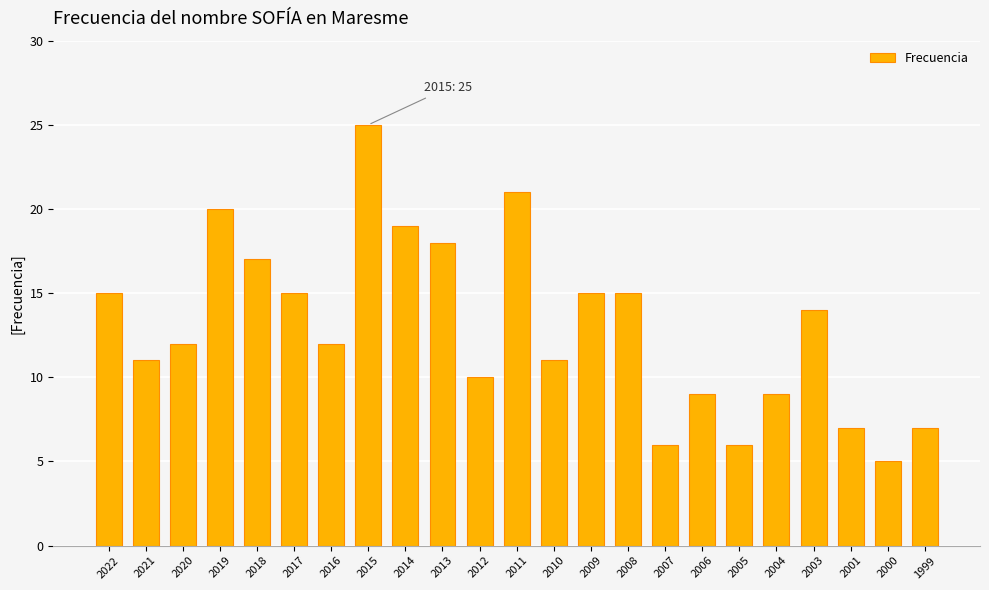

True or false: the data shows 4 at 2012.

False